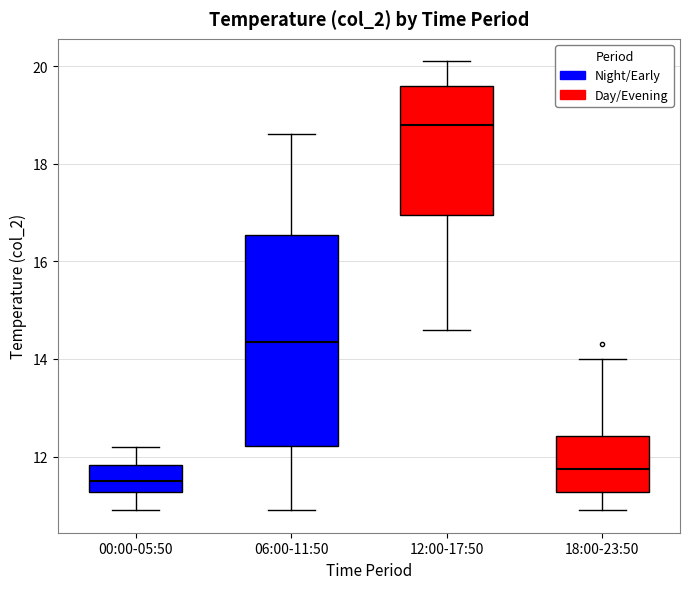

Reading left to right, transcribe this box plot: for each box, give where its median line is, the range the box spans, and where its two whiskers end, as read against the y-axis. The values are not printed on the chart, so give them approximately, as read against the axis.

00:00-05:50: median 11.6, box 11.2 to 11.8, whiskers 11.0 to 12.2
06:00-11:50: median 14.4, box 12.2 to 16.6, whiskers 11.0 to 18.6
12:00-17:50: median 18.8, box 17.0 to 19.6, whiskers 14.6 to 20.2
18:00-23:50: median 11.8, box 11.2 to 12.4, whiskers 11.0 to 14.0